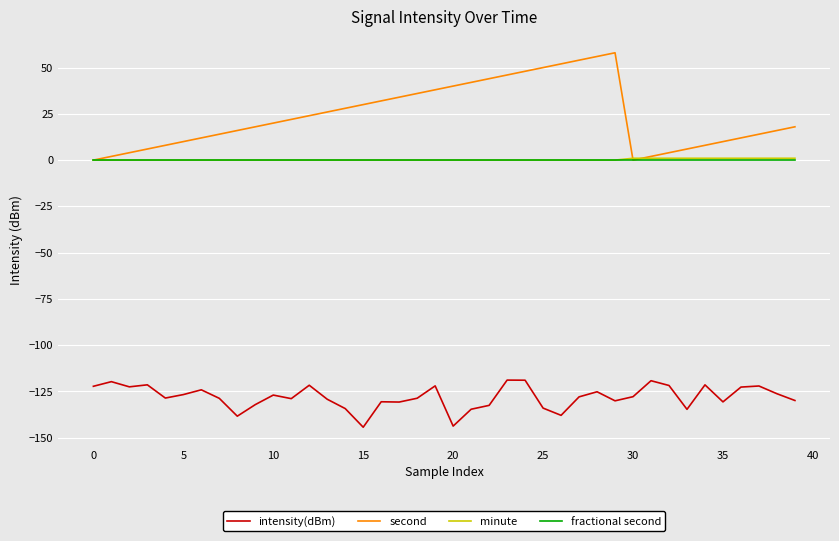

True or false: intensity(dBm) and minute intersect in this chart.

False